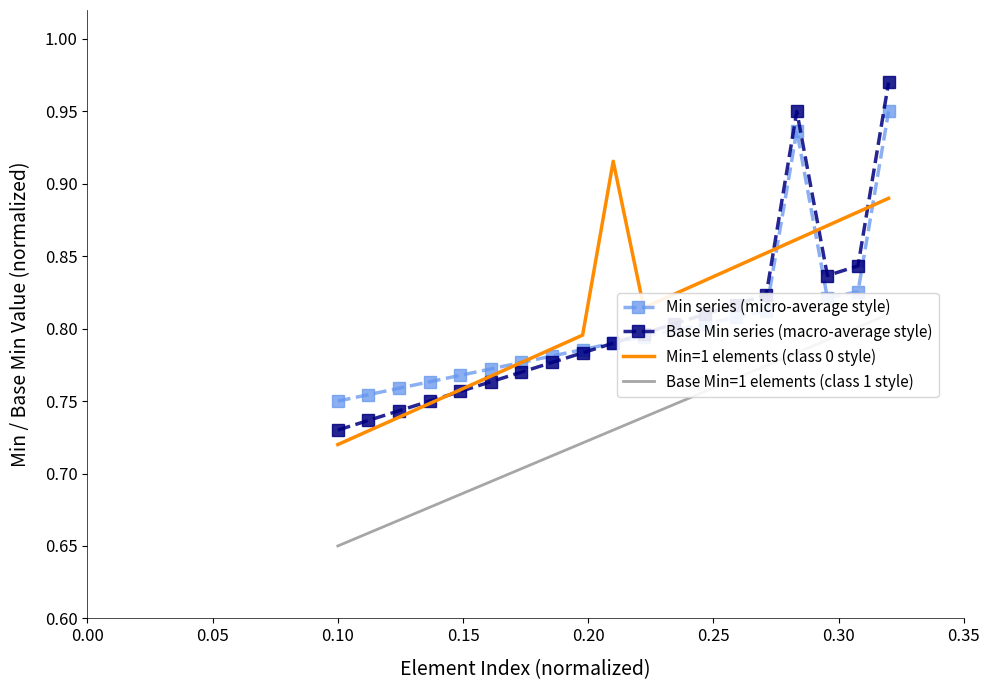

Count the Base Min=1 elements (class 1 style) values in the range 0 to 1.

19